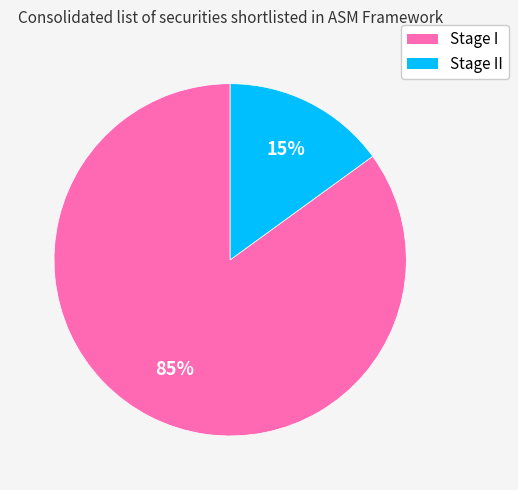

To the nearest percent, what is the difference between the largest and smallest slice percentages?

70%